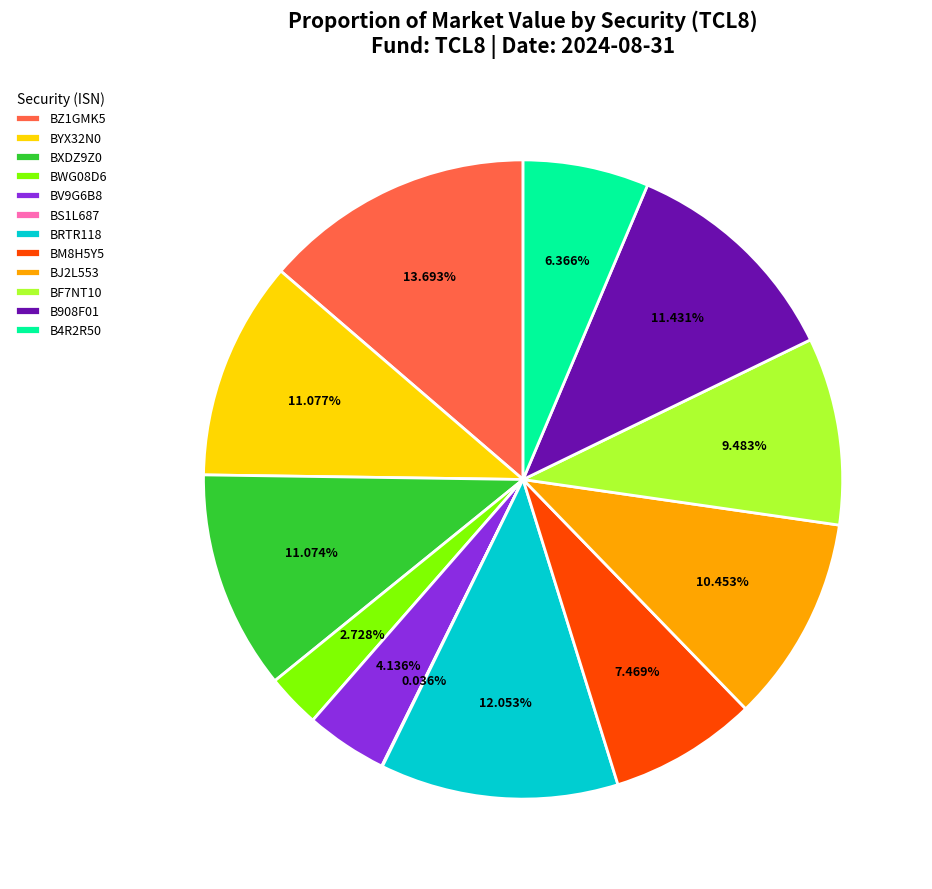

Is the sum of BZ1GMK5 and BV9G6B8 greater than half?

No